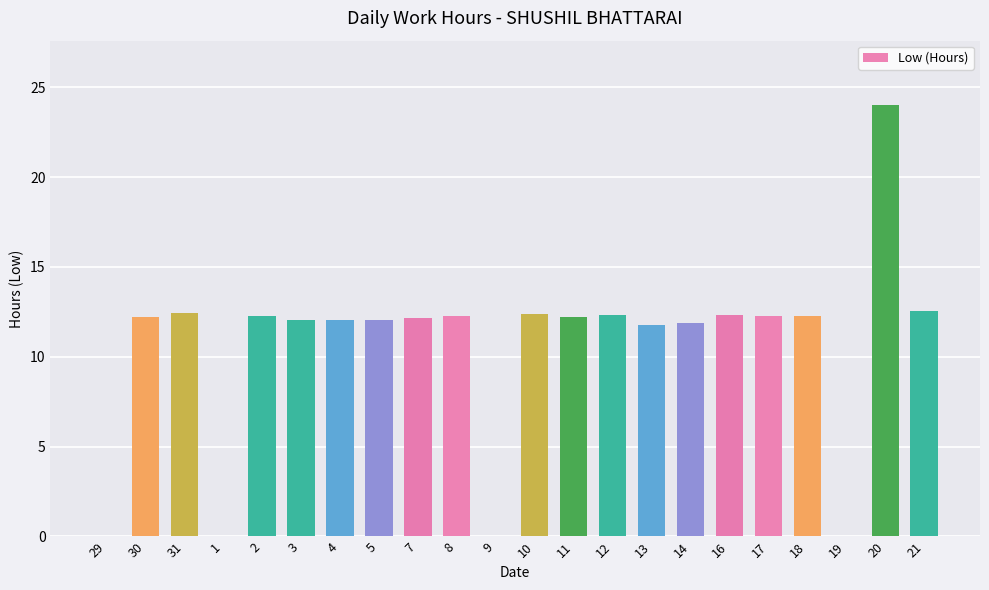

What is the change in value from 9 to 12?

+12.3